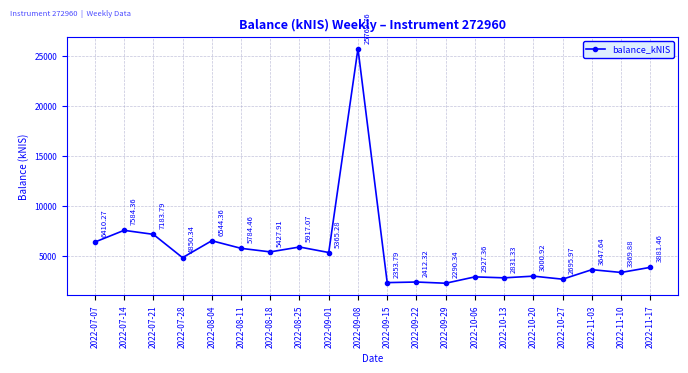

How many lines are shown in the chart?

1